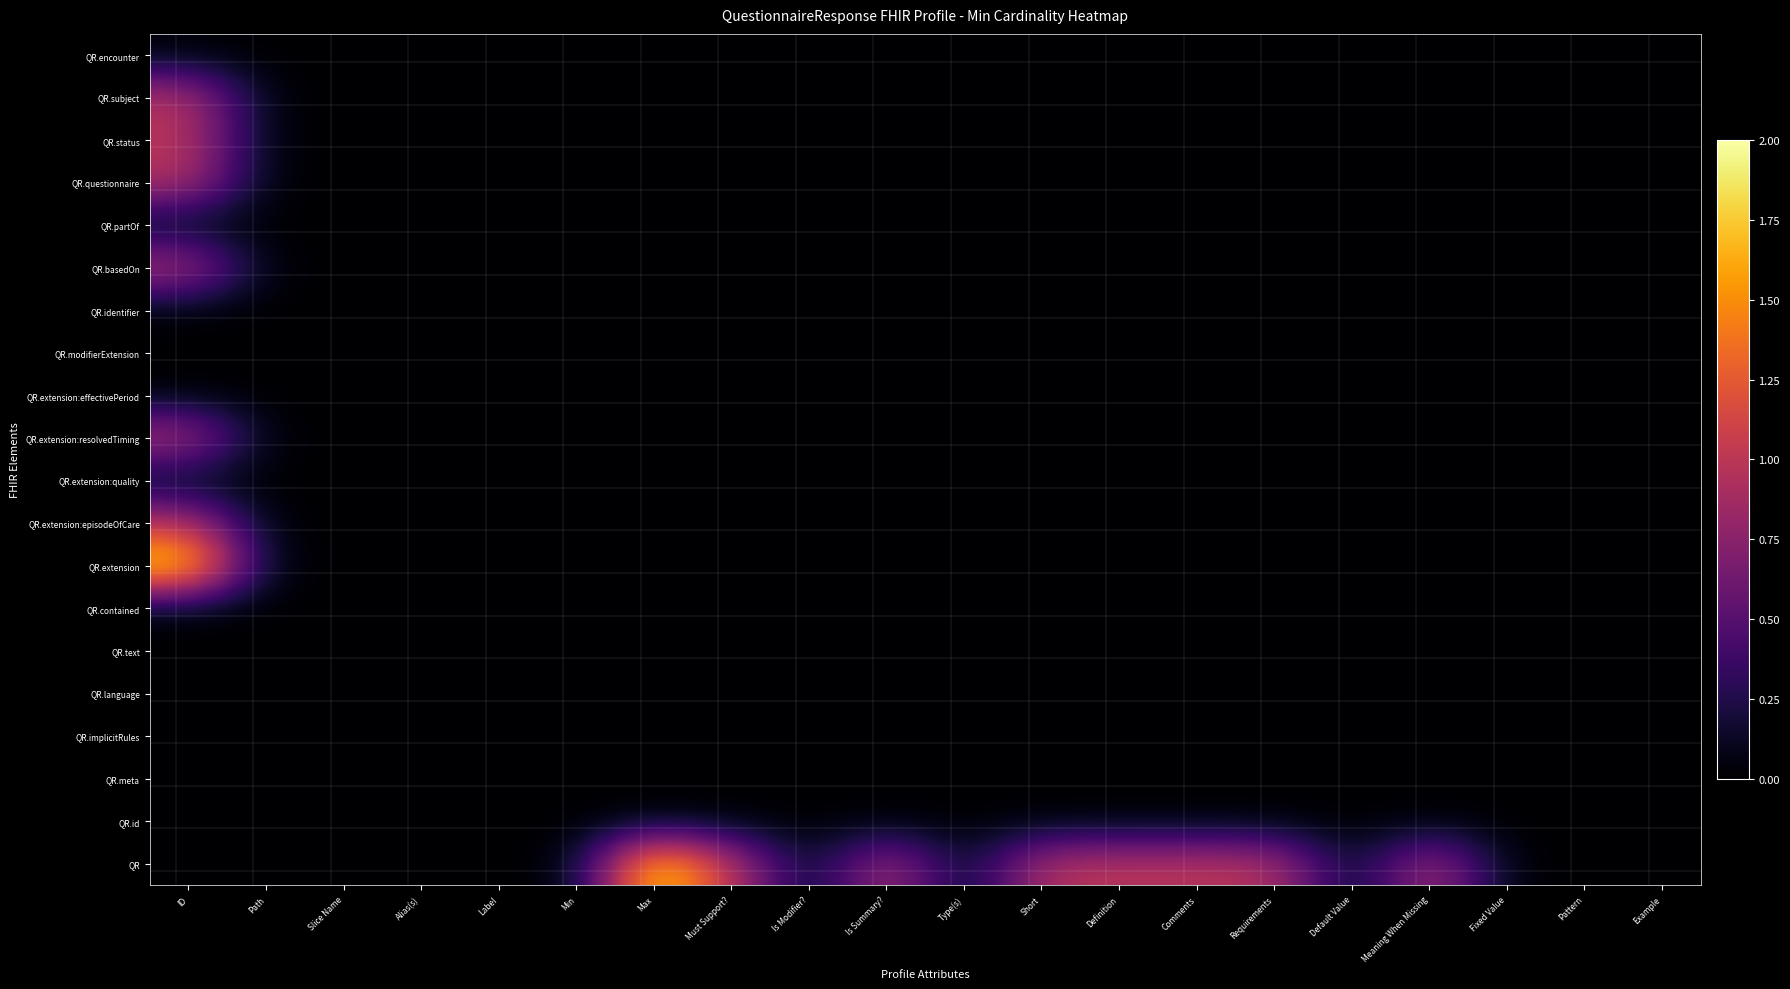

Reading left to right, what are all the values shown in this chart?

QuestionnaireResponse: 0=0	1=0	2=0	3=0	4=0	5=0	6=2	7=1	8=0	9=1	10=0	11=1	12=1	13=1	14=1	15=0	16=1	17=0	18=0	19=0
QuestionnaireResponse.id: 0=0	1=0	2=0	3=0	4=0	5=0	6=0	7=0	8=0	9=0	10=0	11=0	12=0	13=0	14=0	15=0	16=0	17=0	18=0	19=0
QuestionnaireResponse.meta: 0=0	1=0	2=0	3=0	4=0	5=0	6=0	7=0	8=0	9=0	10=0	11=0	12=0	13=0	14=0	15=0	16=0	17=0	18=0	19=0
QuestionnaireResponse.implicitRules: 0=0	1=0	2=0	3=0	4=0	5=0	6=0	7=0	8=0	9=0	10=0	11=0	12=0	13=0	14=0	15=0	16=0	17=0	18=0	19=0
QuestionnaireResponse.language: 0=0	1=0	2=0	3=0	4=0	5=0	6=0	7=0	8=0	9=0	10=0	11=0	12=0	13=0	14=0	15=0	16=0	17=0	18=0	19=0
QuestionnaireResponse.text: 0=0	1=0	2=0	3=0	4=0	5=0	6=0	7=0	8=0	9=0	10=0	11=0	12=0	13=0	14=0	15=0	16=0	17=0	18=0	19=0
QuestionnaireResponse.contained: 0=0	1=0	2=0	3=0	4=0	5=0	6=0	7=0	8=0	9=0	10=0	11=0	12=0	13=0	14=0	15=0	16=0	17=0	18=0	19=0
QuestionnaireResponse.extension: 0=2	1=0	2=0	3=0	4=0	5=0	6=0	7=0	8=0	9=0	10=0	11=0	12=0	13=0	14=0	15=0	16=0	17=0	18=0	19=0
QuestionnaireResponse.extension:episodeOfCare: 0=1	1=0	2=0	3=0	4=0	5=0	6=0	7=0	8=0	9=0	10=0	11=0	12=0	13=0	14=0	15=0	16=0	17=0	18=0	19=0
QuestionnaireResponse.extension:quality: 0=0	1=0	2=0	3=0	4=0	5=0	6=0	7=0	8=0	9=0	10=0	11=0	12=0	13=0	14=0	15=0	16=0	17=0	18=0	19=0
QuestionnaireResponse.extension:resolvedTiming: 0=1	1=0	2=0	3=0	4=0	5=0	6=0	7=0	8=0	9=0	10=0	11=0	12=0	13=0	14=0	15=0	16=0	17=0	18=0	19=0
QuestionnaireResponse.extension:effectivePeriod: 0=0	1=0	2=0	3=0	4=0	5=0	6=0	7=0	8=0	9=0	10=0	11=0	12=0	13=0	14=0	15=0	16=0	17=0	18=0	19=0
QuestionnaireResponse.modifierExtension: 0=0	1=0	2=0	3=0	4=0	5=0	6=0	7=0	8=0	9=0	10=0	11=0	12=0	13=0	14=0	15=0	16=0	17=0	18=0	19=0
QuestionnaireResponse.identifier: 0=0	1=0	2=0	3=0	4=0	5=0	6=0	7=0	8=0	9=0	10=0	11=0	12=0	13=0	14=0	15=0	16=0	17=0	18=0	19=0
QuestionnaireResponse.basedOn: 0=1	1=0	2=0	3=0	4=0	5=0	6=0	7=0	8=0	9=0	10=0	11=0	12=0	13=0	14=0	15=0	16=0	17=0	18=0	19=0
QuestionnaireResponse.partOf: 0=0	1=0	2=0	3=0	4=0	5=0	6=0	7=0	8=0	9=0	10=0	11=0	12=0	13=0	14=0	15=0	16=0	17=0	18=0	19=0
QuestionnaireResponse.questionnaire: 0=1	1=0	2=0	3=0	4=0	5=0	6=0	7=0	8=0	9=0	10=0	11=0	12=0	13=0	14=0	15=0	16=0	17=0	18=0	19=0
QuestionnaireResponse.status: 0=1	1=0	2=0	3=0	4=0	5=0	6=0	7=0	8=0	9=0	10=0	11=0	12=0	13=0	14=0	15=0	16=0	17=0	18=0	19=0
QuestionnaireResponse.subject: 0=1	1=0	2=0	3=0	4=0	5=0	6=0	7=0	8=0	9=0	10=0	11=0	12=0	13=0	14=0	15=0	16=0	17=0	18=0	19=0
QuestionnaireResponse.encounter: 0=0	1=0	2=0	3=0	4=0	5=0	6=0	7=0	8=0	9=0	10=0	11=0	12=0	13=0	14=0	15=0	16=0	17=0	18=0	19=0